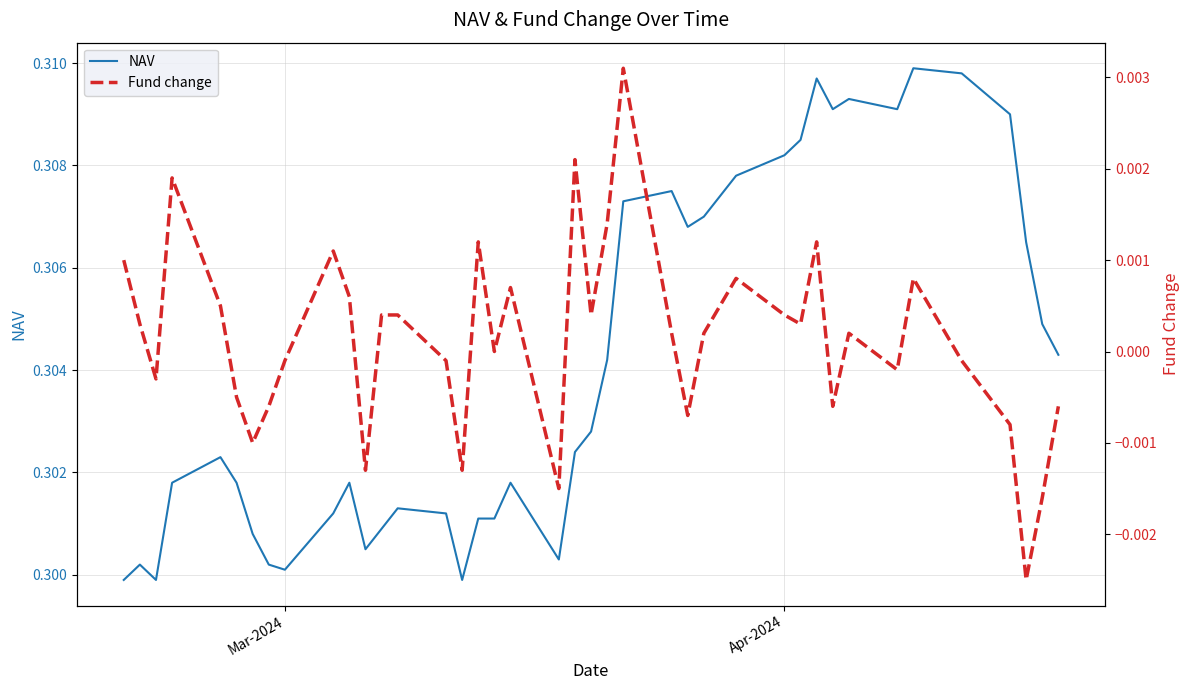

True or false: NAV and Fund change intersect in this chart.

False